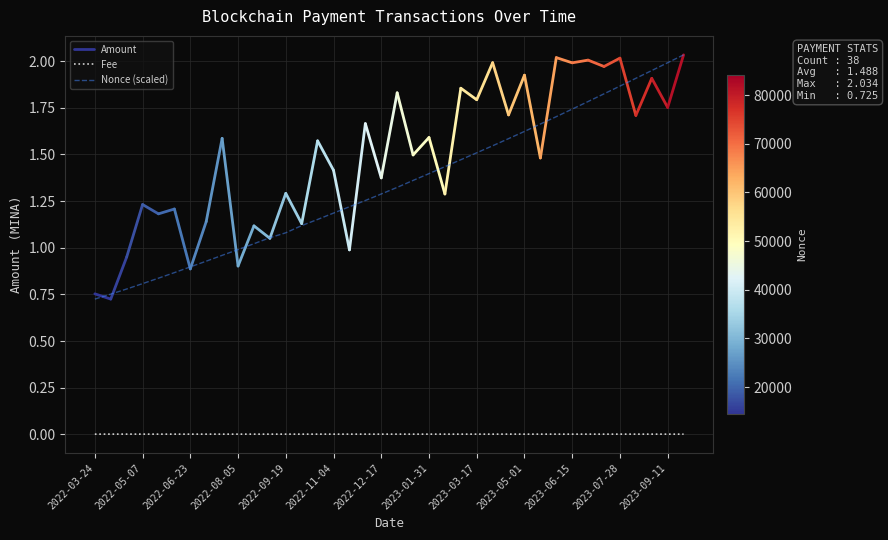

At which label does Fee reach its minimum?

2022-03-24